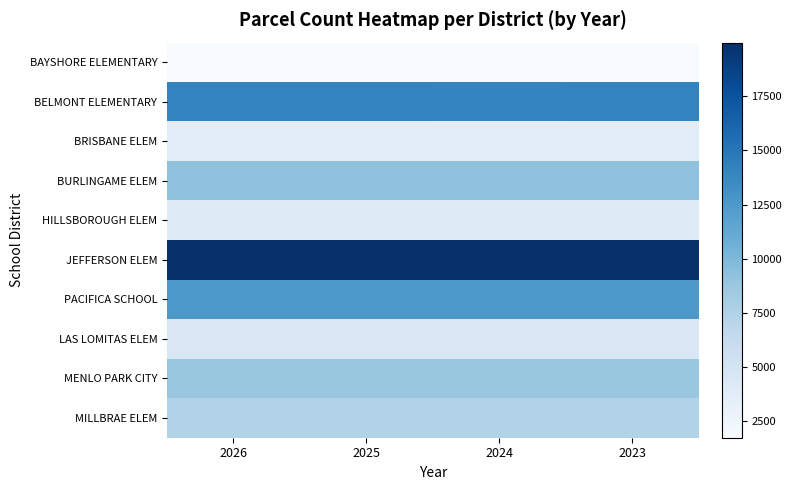

What is the total value across all series at 2023?

86110